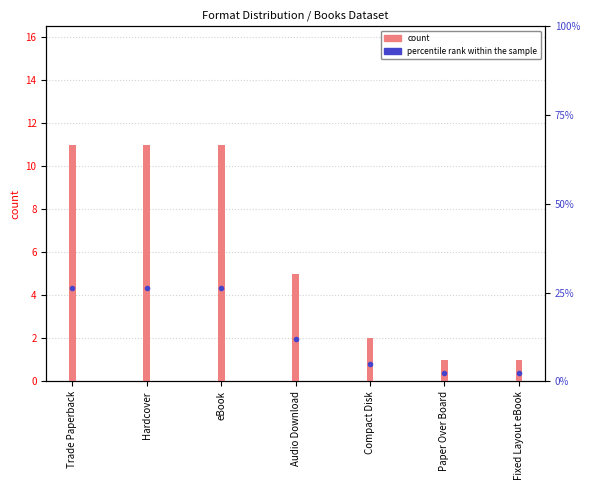

At which category is the sum across all series the highest?

Trade Paperback